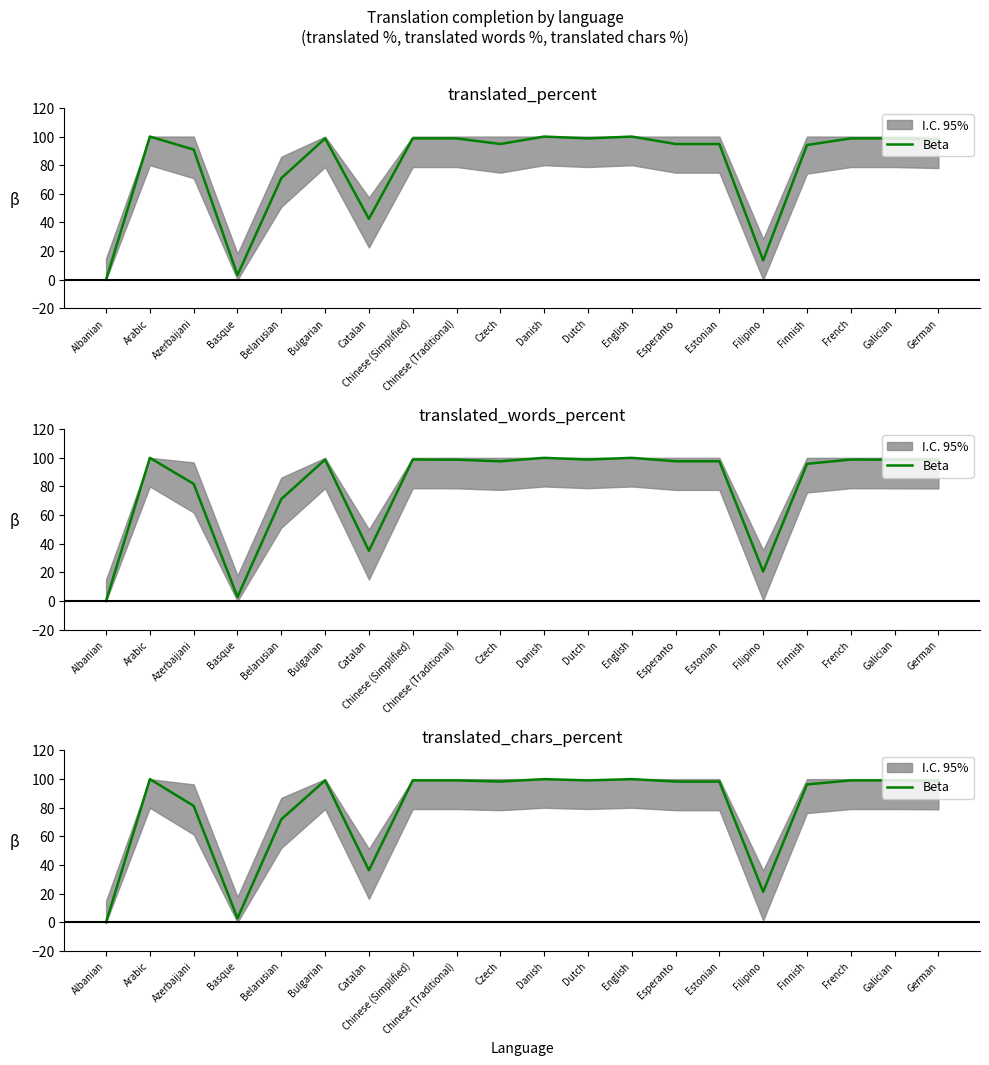

True or false: the data shows 135.5 at Chinese (Traditional).

False